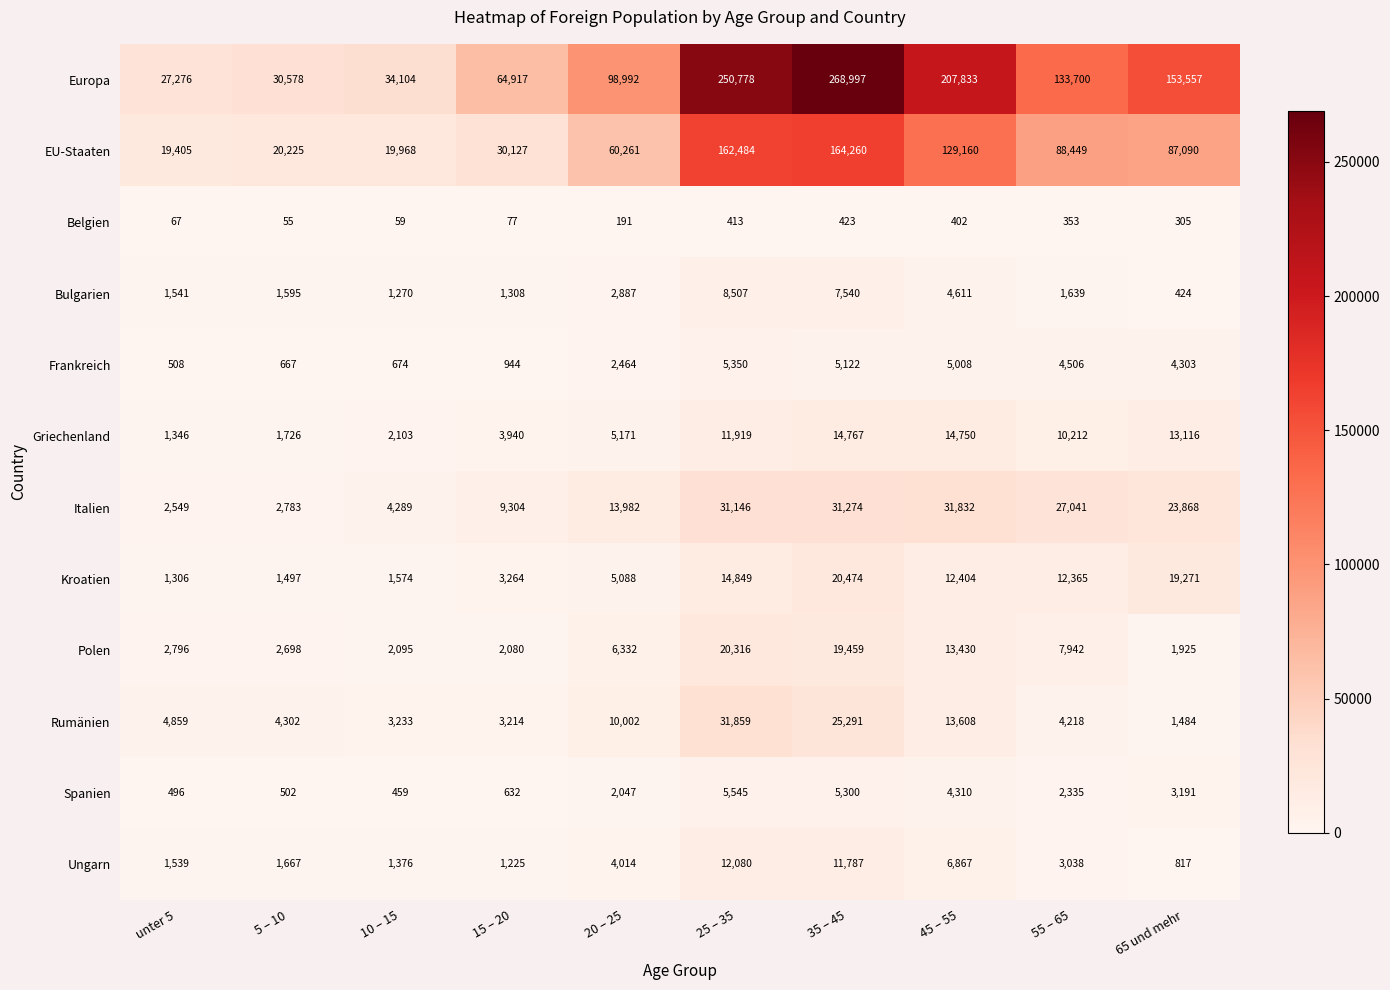

At how many categories does at least one series exceed 17845?

10